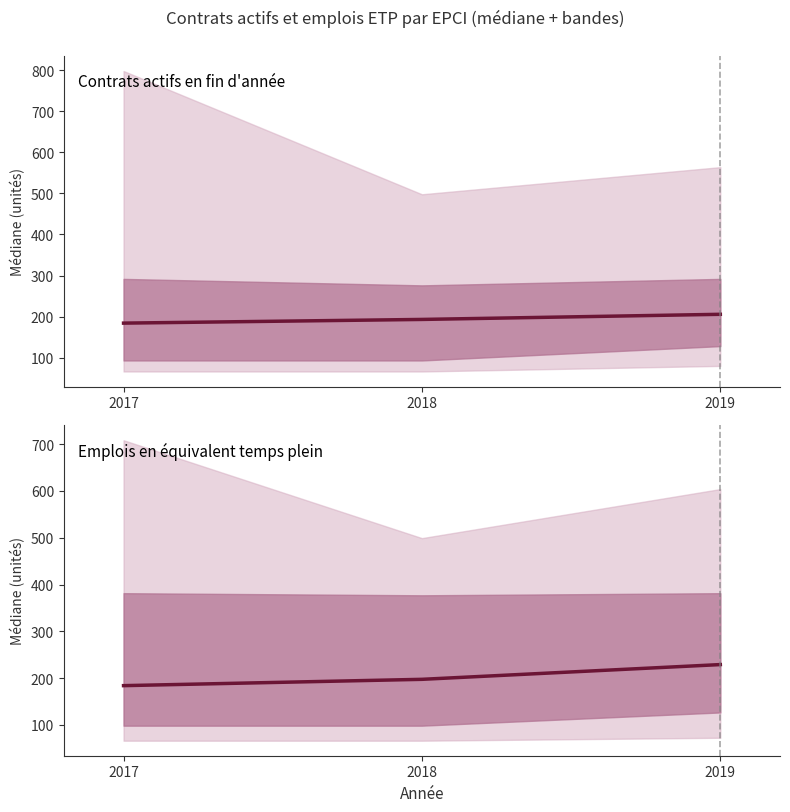

Which has a higher value, 2019 or 2017?

2019